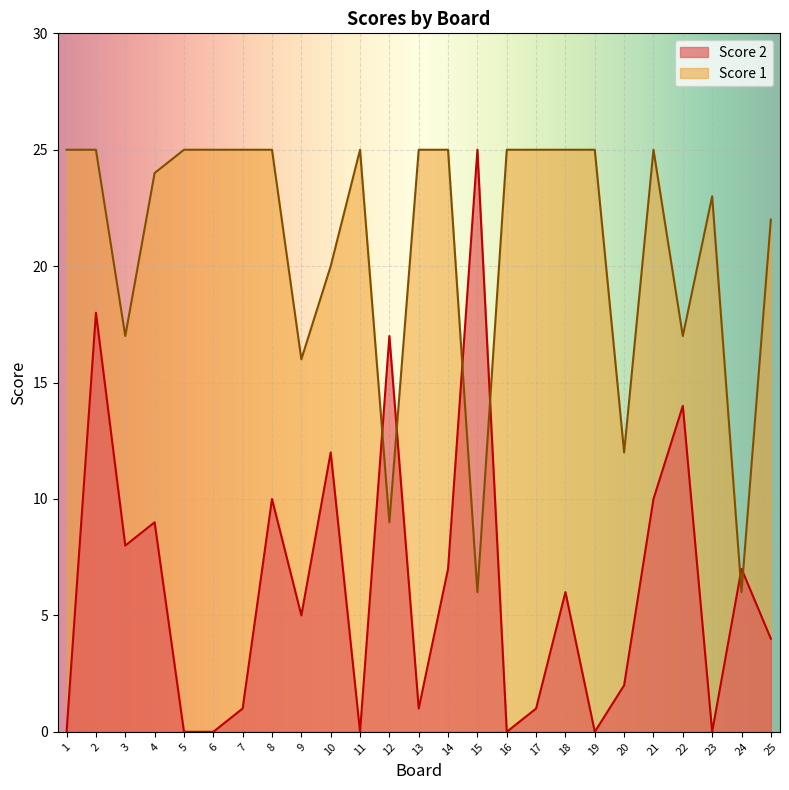

At how many categories does at least one series exceed 15?

23